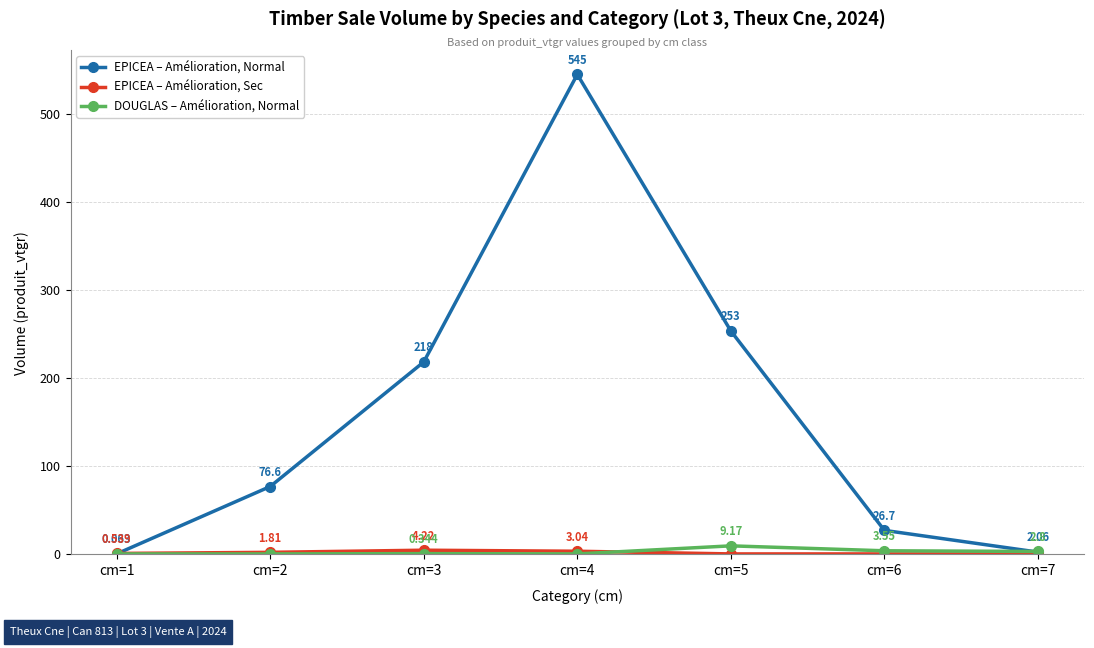

How many times do EPICEA – Amélioration, Normal and DOUGLAS – Amélioration, Normal cross each other?

1